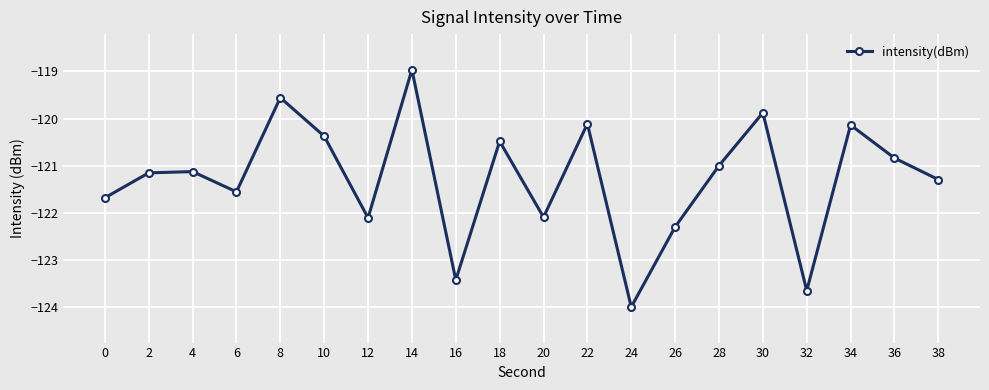

At which category does the data reach its first local valley?

6